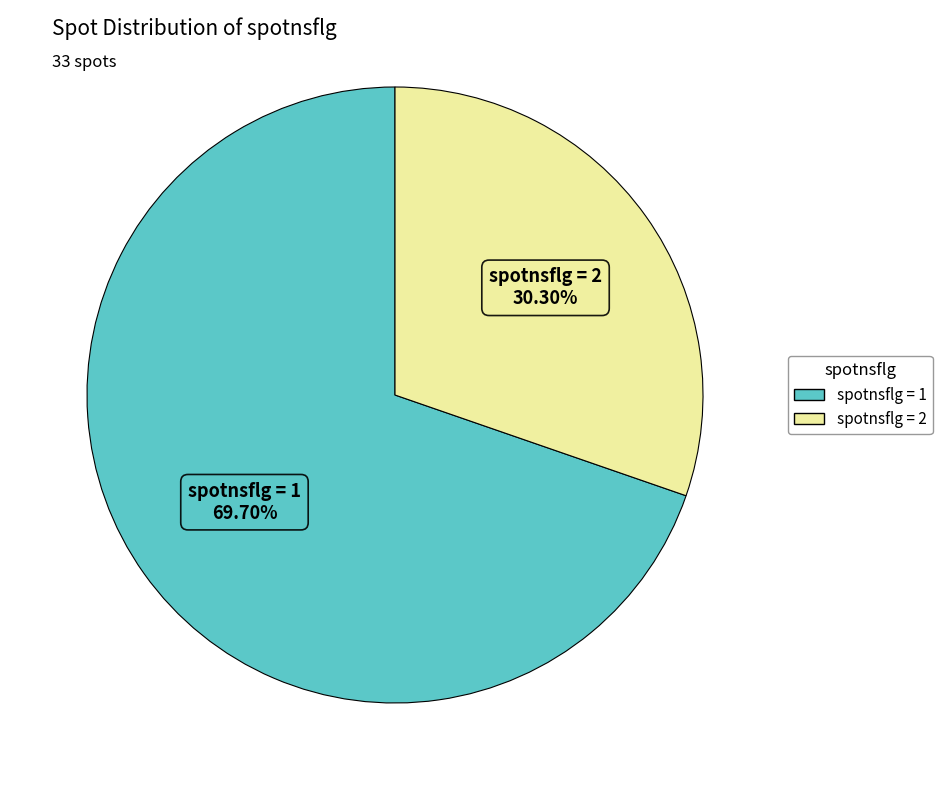

Is there any slice that represents more than half of the pie?

Yes